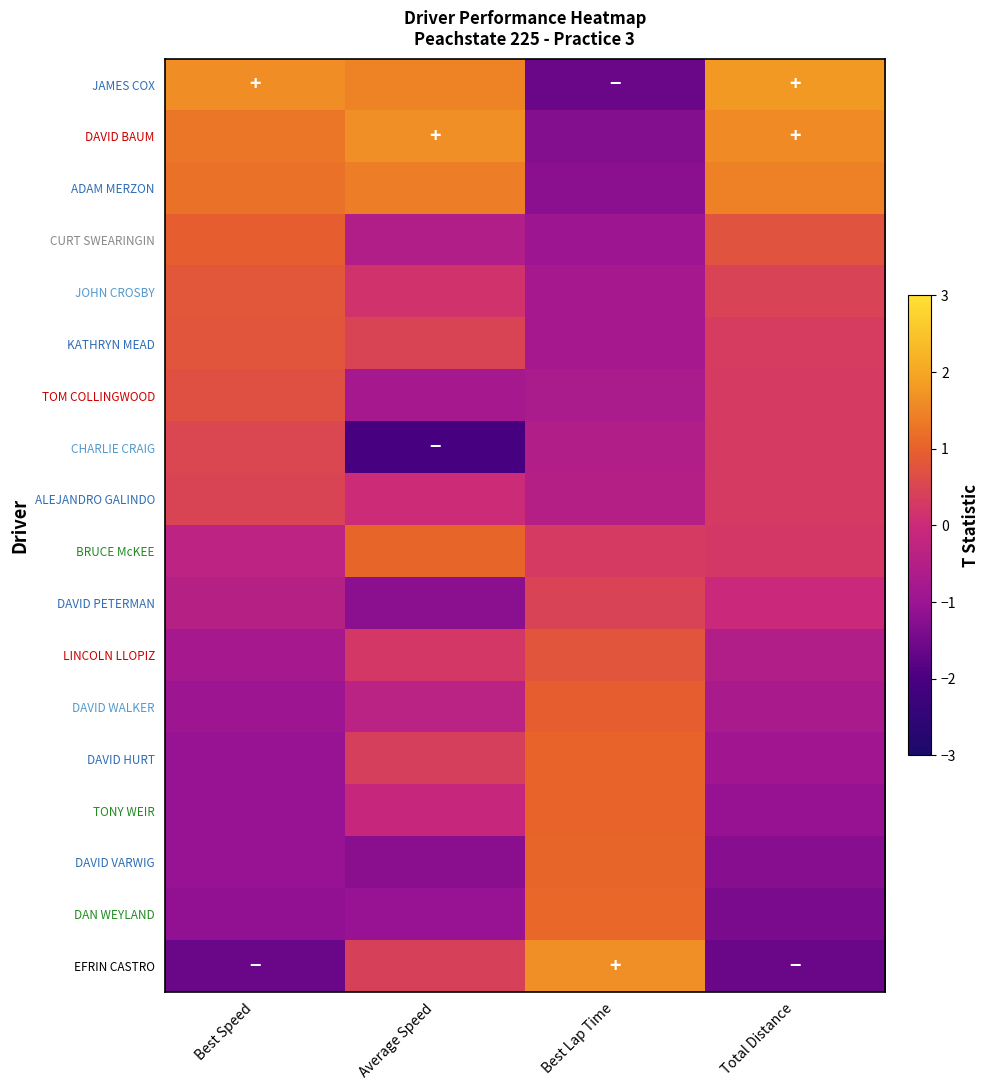

Reading left to right, what are all the values shown in this chart?

JAMES COX: Best Speed=1.6	Average Speed=1.5	Best Lap Time=-1.6	Total Distance=1.8
DAVID BAUM: Best Speed=1.3	Average Speed=1.6	Best Lap Time=-1.3	Total Distance=1.6
ADAM MERZON: Best Speed=1.2	Average Speed=1.4	Best Lap Time=-1.2	Total Distance=1.5
CURT SWEARINGIN: Best Speed=1.0	Average Speed=-0.5	Best Lap Time=-1.0	Total Distance=0.8
JOHN CROSBY: Best Speed=0.8	Average Speed=0.2	Best Lap Time=-0.8	Total Distance=0.5
KATHRYN MEAD: Best Speed=0.8	Average Speed=0.5	Best Lap Time=-0.8	Total Distance=0.3
TOM COLLINGWOOD: Best Speed=0.7	Average Speed=-0.8	Best Lap Time=-0.7	Total Distance=0.3
CHARLIE CRAIG: Best Speed=0.5	Average Speed=-2.0	Best Lap Time=-0.5	Total Distance=0.3
ALEJANDRO GALINDO: Best Speed=0.5	Average Speed=0.0	Best Lap Time=-0.5	Total Distance=0.3
BRUCE McKEE: Best Speed=-0.3	Average Speed=1.1	Best Lap Time=0.3	Total Distance=0.3
DAVID PETERMAN: Best Speed=-0.5	Average Speed=-1.2	Best Lap Time=0.5	Total Distance=-0.1
LINCOLN LLOPIZ: Best Speed=-0.8	Average Speed=0.2	Best Lap Time=0.8	Total Distance=-0.5
DAVID WALKER: Best Speed=-1.0	Average Speed=-0.4	Best Lap Time=1.0	Total Distance=-0.7
DAVID HURT: Best Speed=-1.0	Average Speed=0.4	Best Lap Time=1.0	Total Distance=-0.9
TONY WEIR: Best Speed=-1.1	Average Speed=-0.1	Best Lap Time=1.1	Total Distance=-1.1
DAVID VARWIG: Best Speed=-1.1	Average Speed=-1.2	Best Lap Time=1.1	Total Distance=-1.2
DAN WEYLAND: Best Speed=-1.1	Average Speed=-1.0	Best Lap Time=1.1	Total Distance=-1.4
EFRIN CASTRO: Best Speed=-1.6	Average Speed=0.4	Best Lap Time=1.6	Total Distance=-1.6